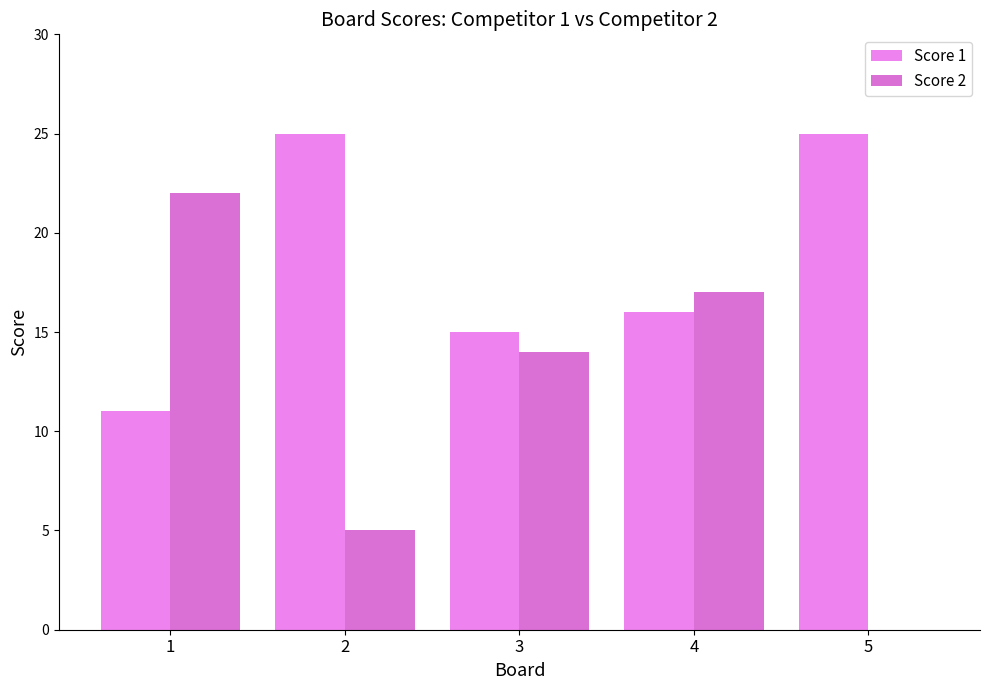

Count the number of categories in the chart.

5